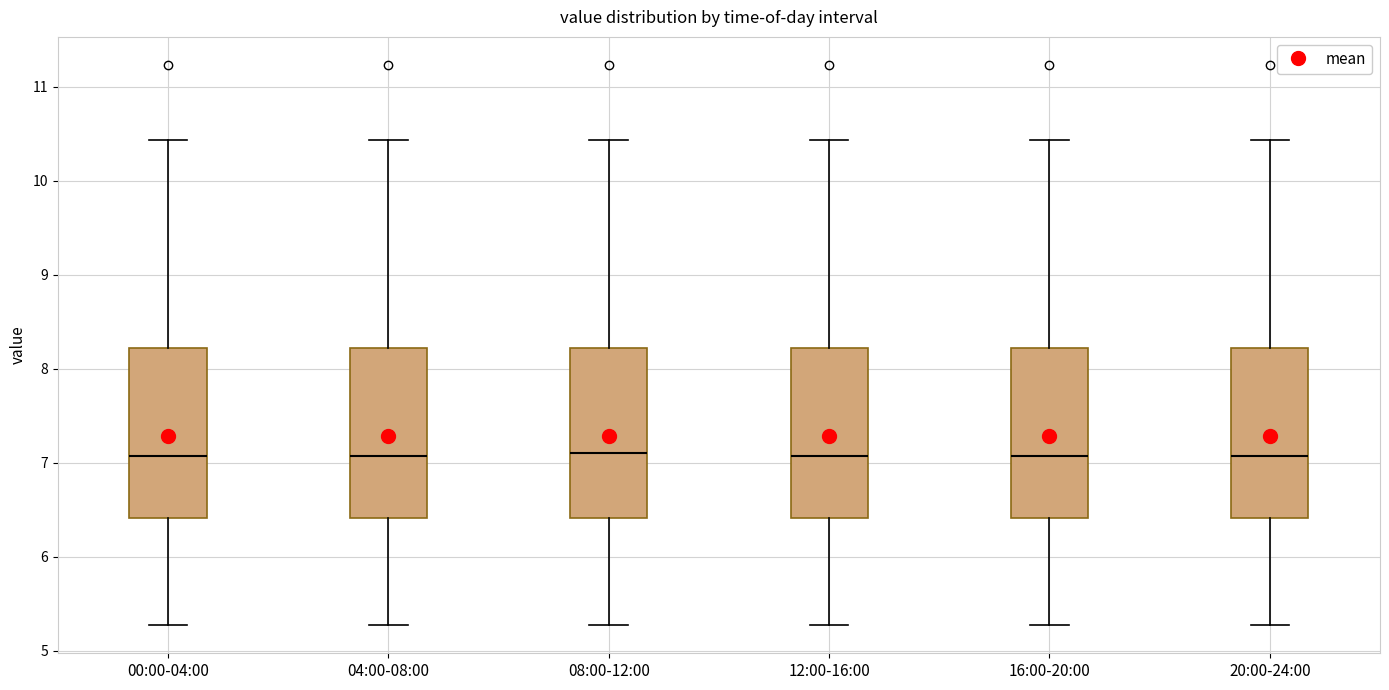

Reading left to right, read every box against the y-axis: the position of its median line, the range the box covers, and the ends of its whiskers. The values are not printed on the chart, so give them approximately, as read against the axis.

00:00-04:00: median 7.1, box 6.4 to 8.2, whiskers 5.3 to 10.4
04:00-08:00: median 7.1, box 6.4 to 8.2, whiskers 5.3 to 10.4
08:00-12:00: median 7.1, box 6.4 to 8.2, whiskers 5.3 to 10.4
12:00-16:00: median 7.1, box 6.4 to 8.2, whiskers 5.3 to 10.4
16:00-20:00: median 7.1, box 6.4 to 8.2, whiskers 5.3 to 10.4
20:00-24:00: median 7.1, box 6.4 to 8.2, whiskers 5.3 to 10.4